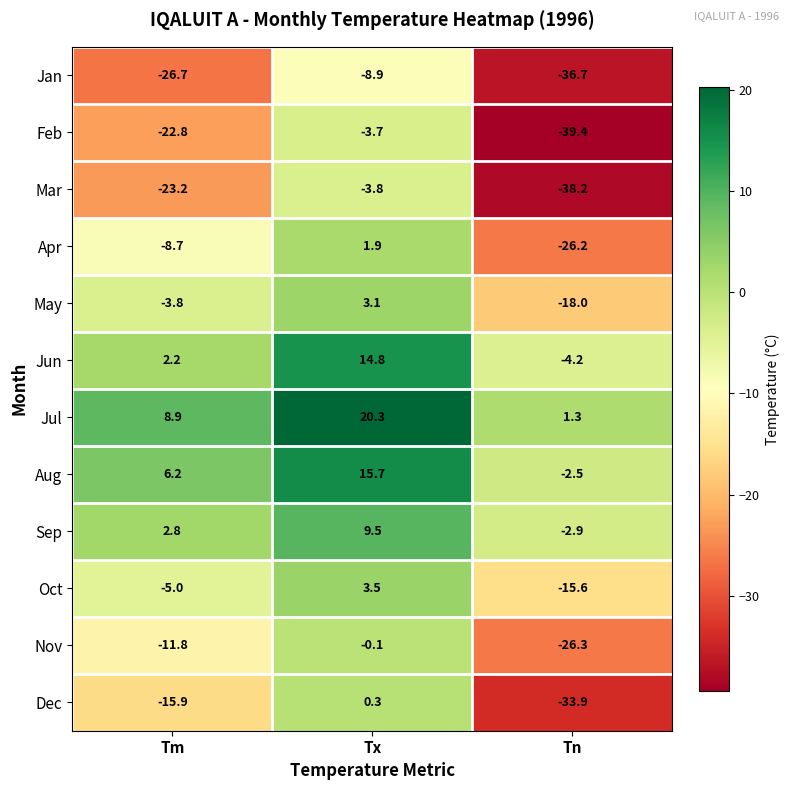

What is the sum of all Jun values?

12.8